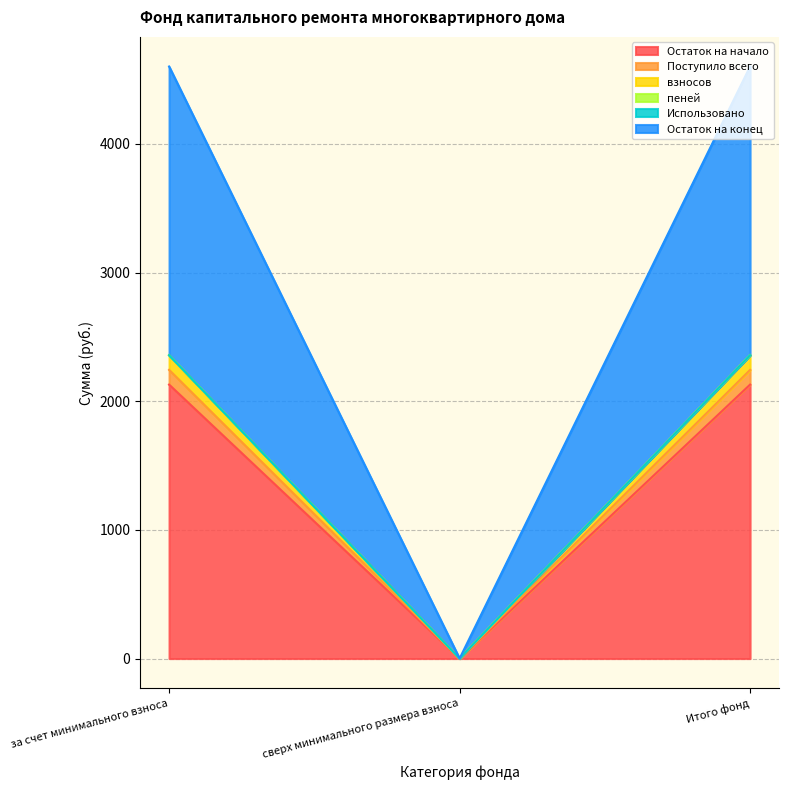

The value of Остаток на начало at за счет минимального взноса is 2129.4. True or false?

True